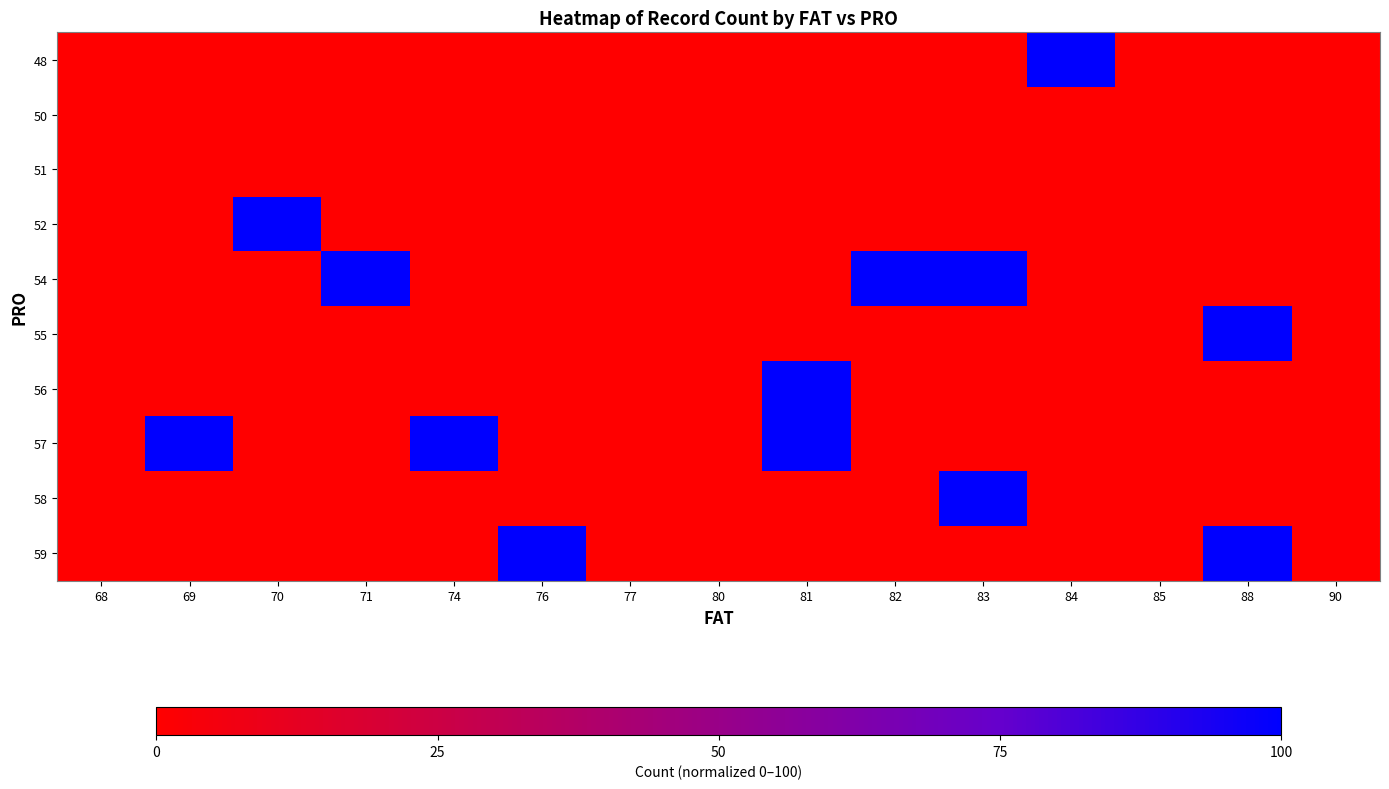

At 70, list the series in order from smallest to largest.

48, 50, 51, 54, 55, 56, 57, 58, 59, 52